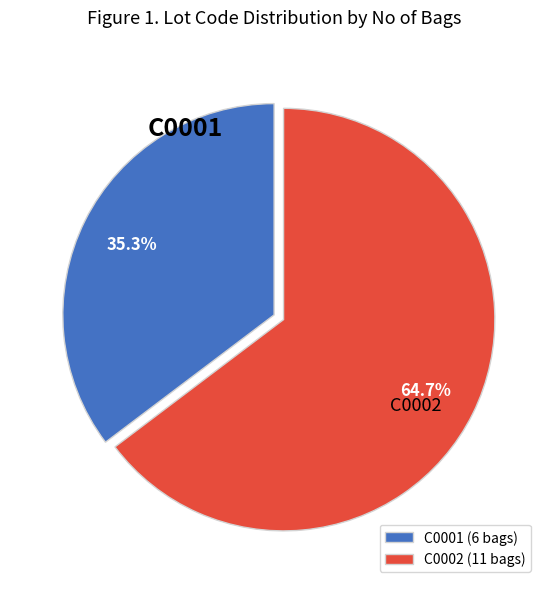

Approximately how many times larger is the value at C0002 compared to C0001?

1.8